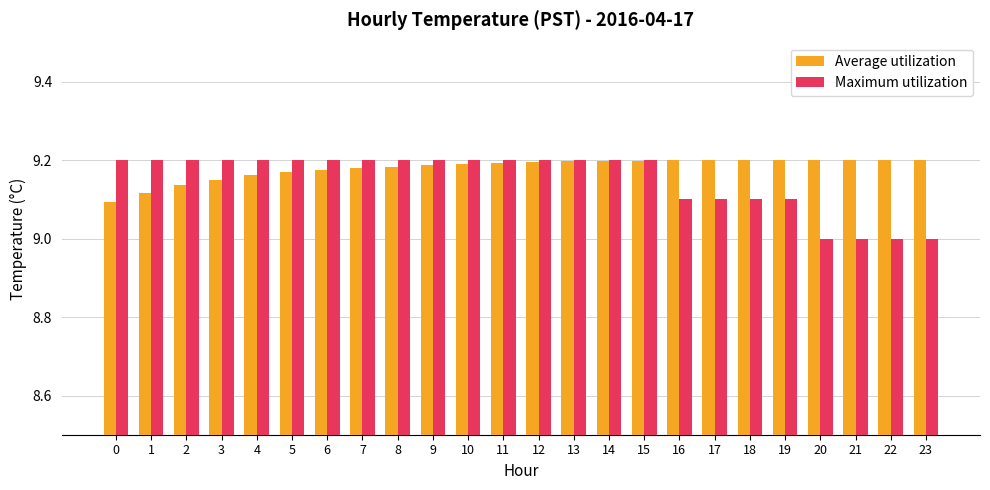

Rank the series at 20 from highest to lowest value.

Average utilization, Maximum utilization